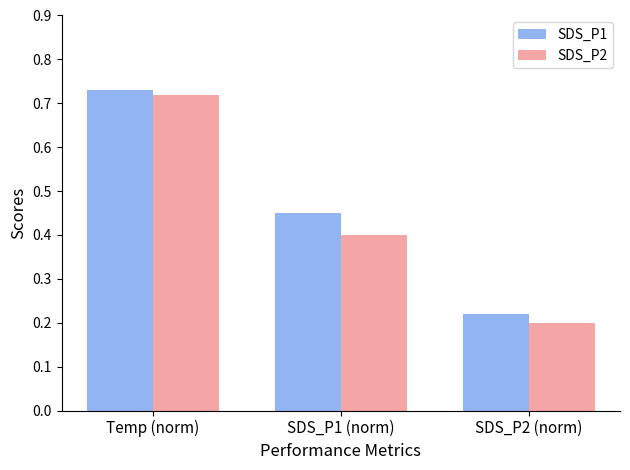

How many SDS_P1 values are between 0 and 1?

3